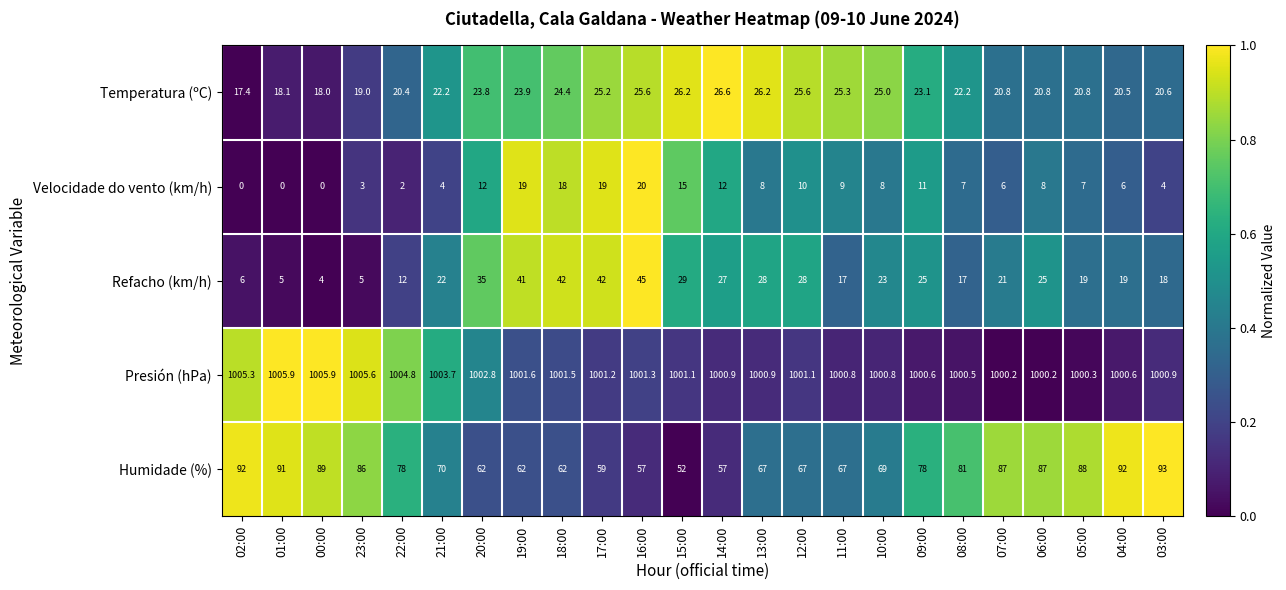

How many distinct data groups are displayed?

5